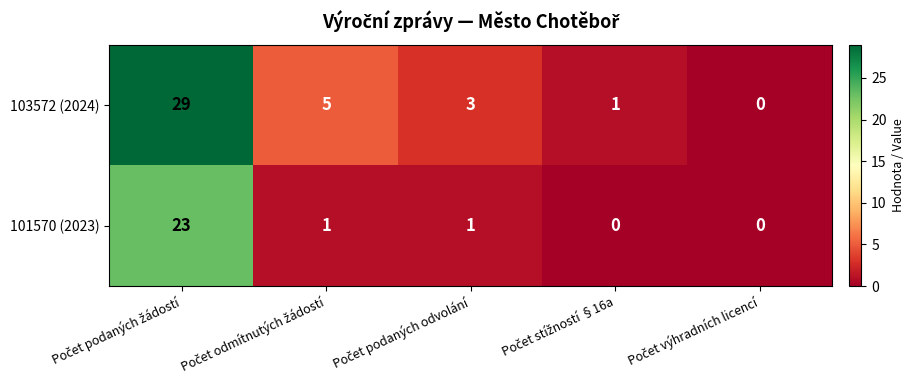

Which series has the largest range (max minus min)?

103572 (2024)